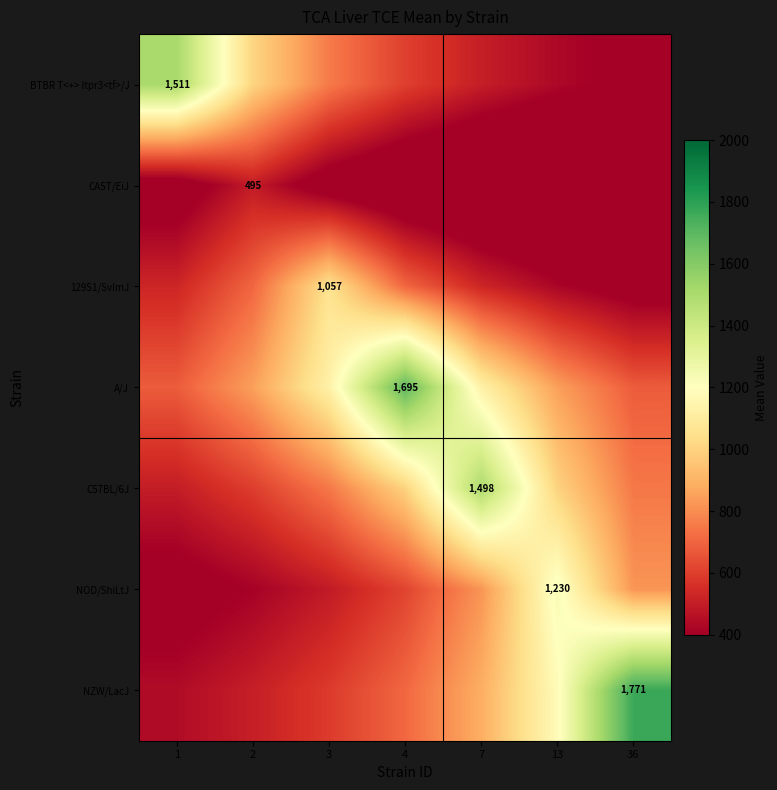

What is the difference between the highest and lowest values at 7?

1300.0